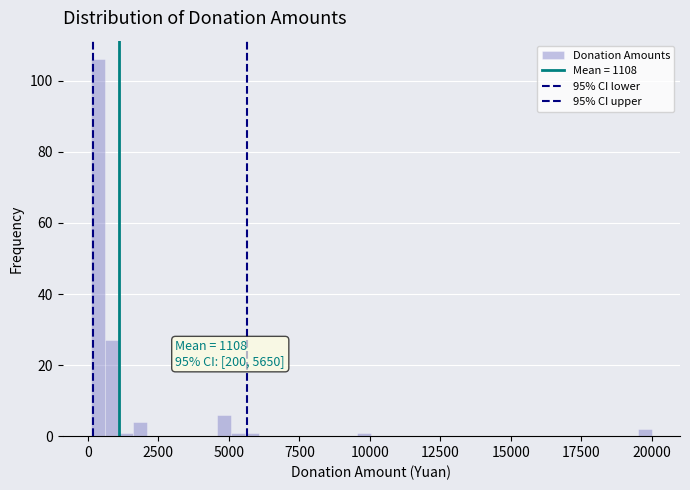

Around what value on the x-axis is the tallest bar? Give the approximate position of its centre, as read against the axis.

500